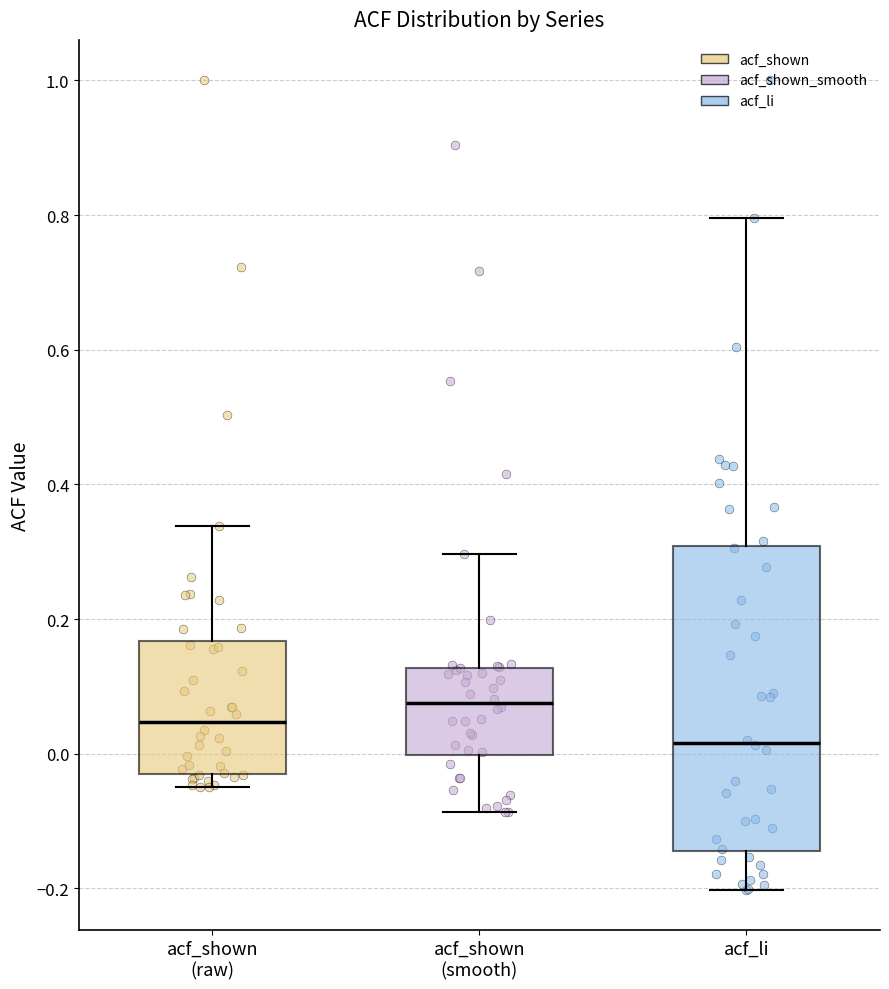

Reading left to right, read every box against the y-axis: the position of its median line, the range the box covers, and the ends of its whiskers. The values are not printed on the chart, so give them approximately, as read against the axis.

acf_shown (raw): median 0.04, box -0.02 to 0.16, whiskers -0.04 to 0.34
acf_shown (smooth): median 0.08, box 0.00 to 0.12, whiskers -0.08 to 0.30
acf_li: median 0.02, box -0.14 to 0.30, whiskers -0.20 to 0.80